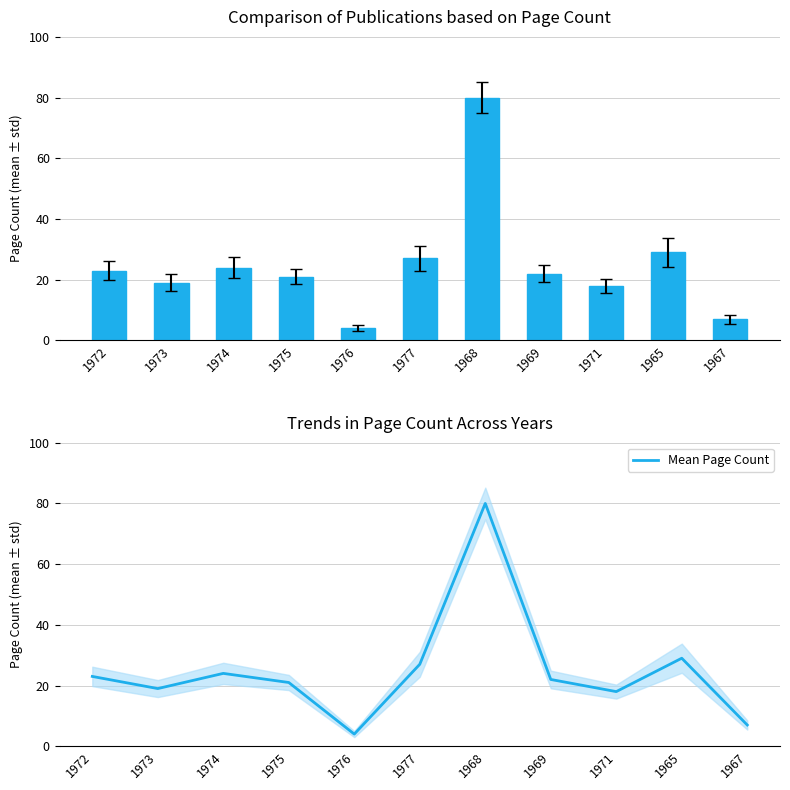

How many values in the Mean Page Count series exceed 22?

5